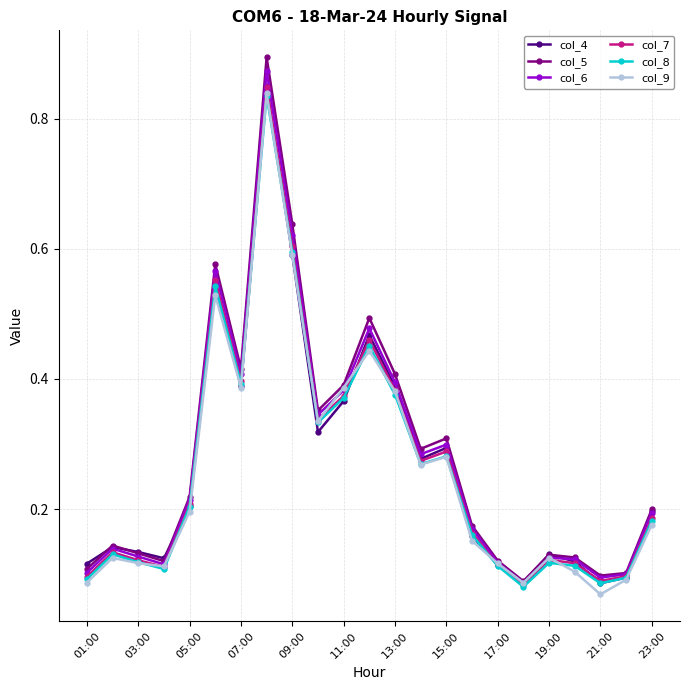

Which series has the widest spread of values?

col_5